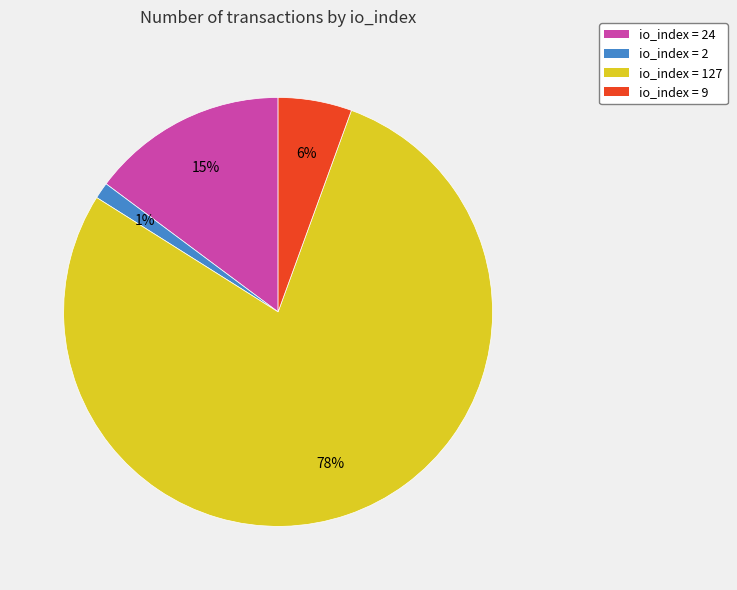

To the nearest percent, what is the average slice percentage?

25%